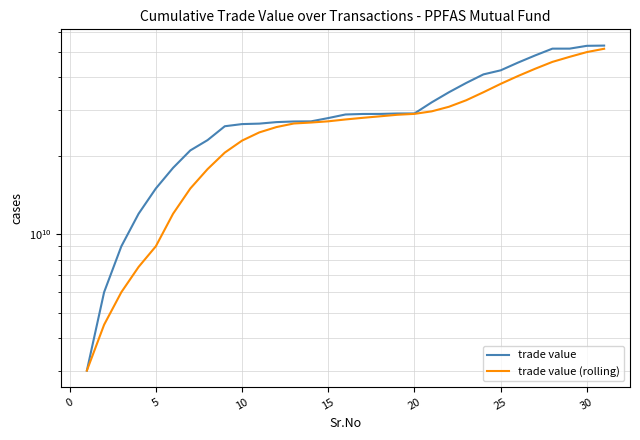

List the series in order of their peak value, lowest first.

trade value (rolling), trade value